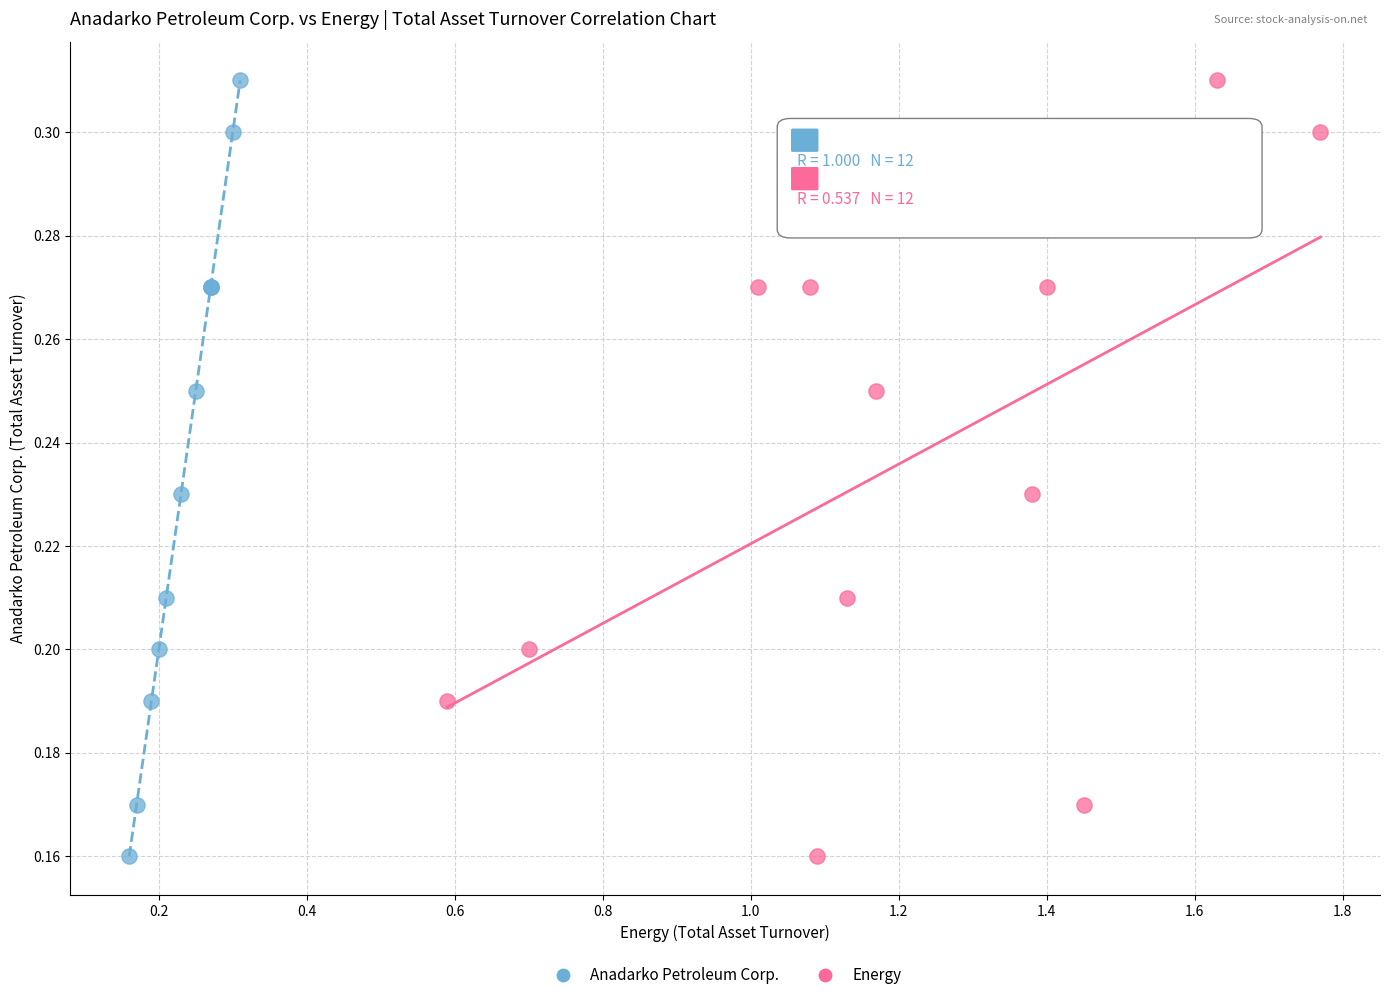

What are all the series names shown in the legend?

Anadarko Petroleum Corp., Energy